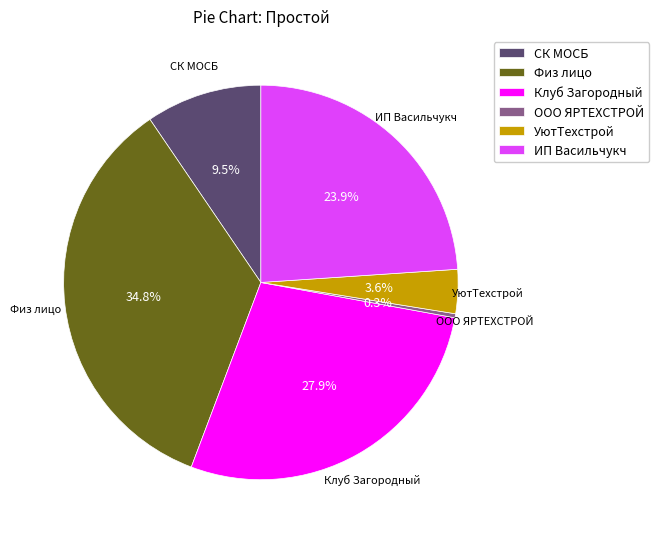

Rank the categories by value from lowest to highest.

ООО ЯРТЕХСТРОЙ, УютТехстрой, СК МОСБ, ИП Васильчукч, Клуб Загородный, Физ лицо